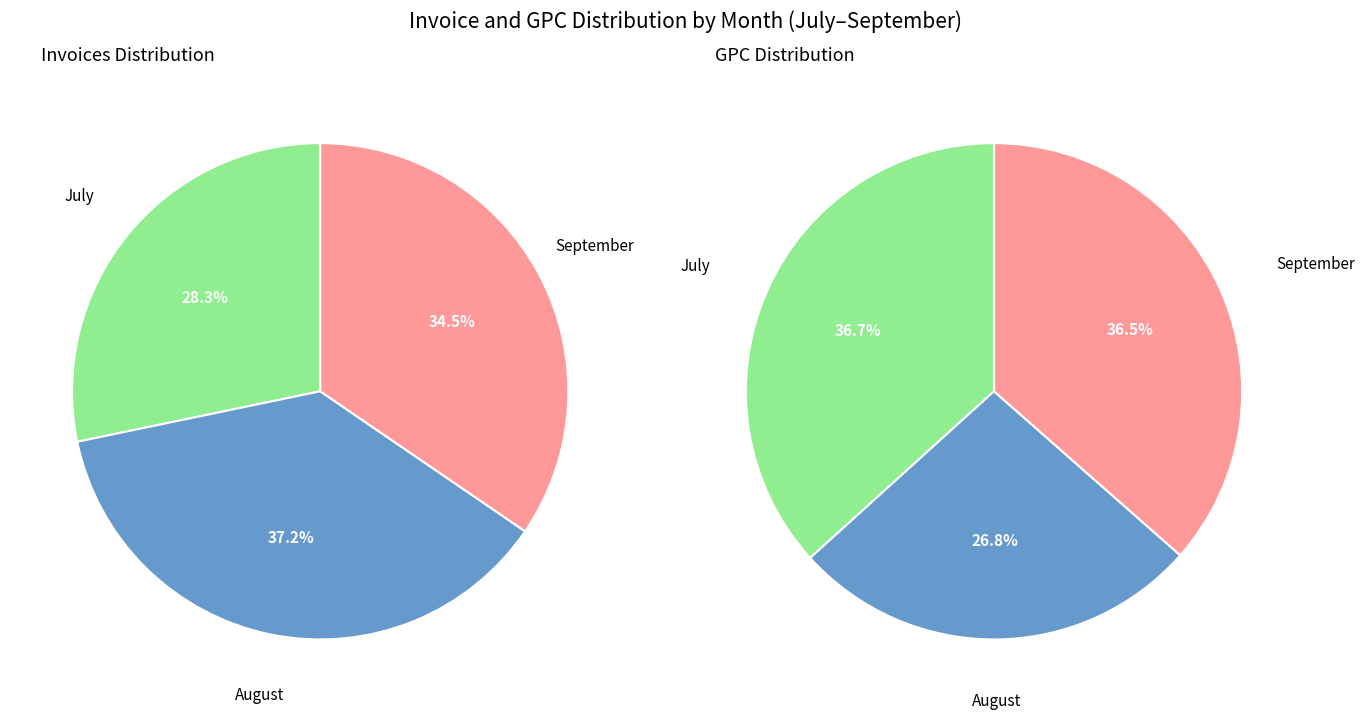

How many slices are in this pie chart?

3